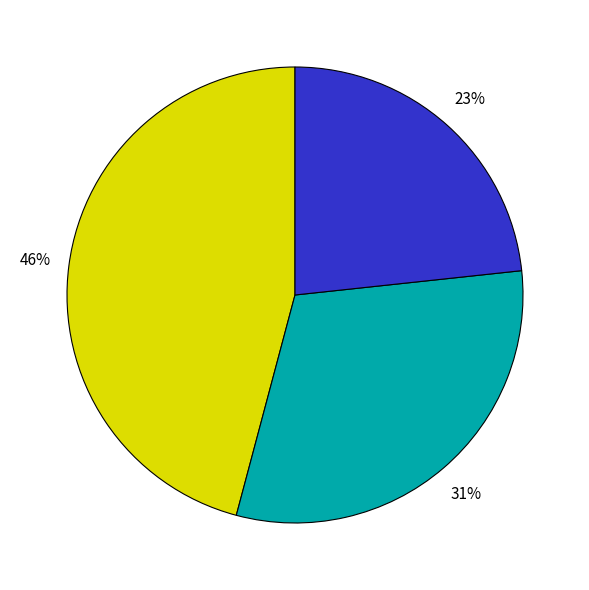

To the nearest percent, what is the difference between the largest and smallest slice percentages?

23%